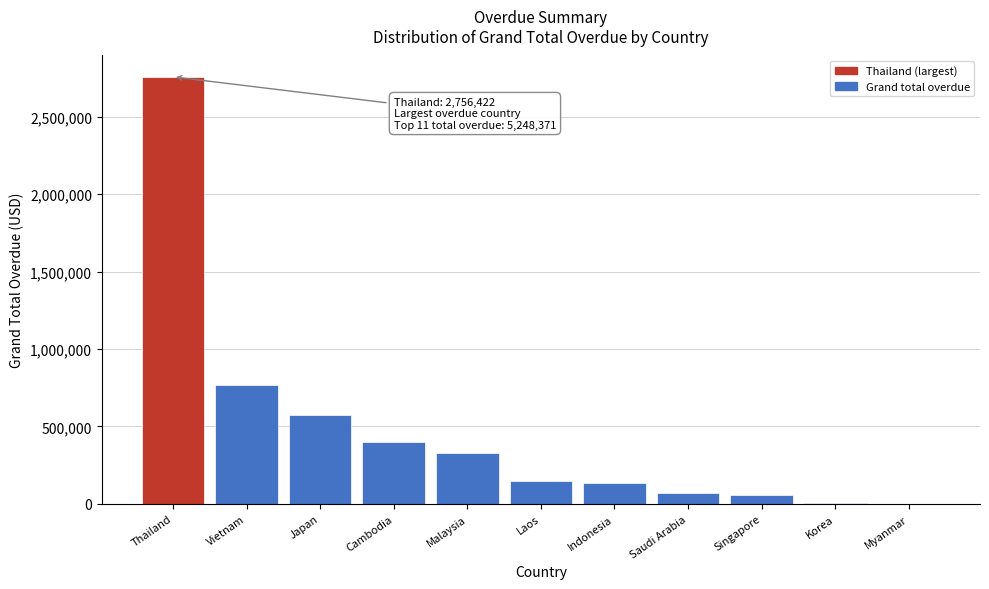

What is the maximum value shown in the chart?

2756422.4